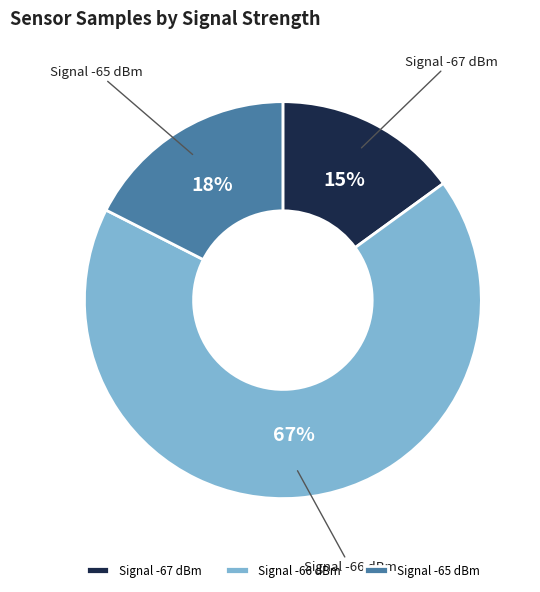

Is there a majority slice in this chart?

Yes